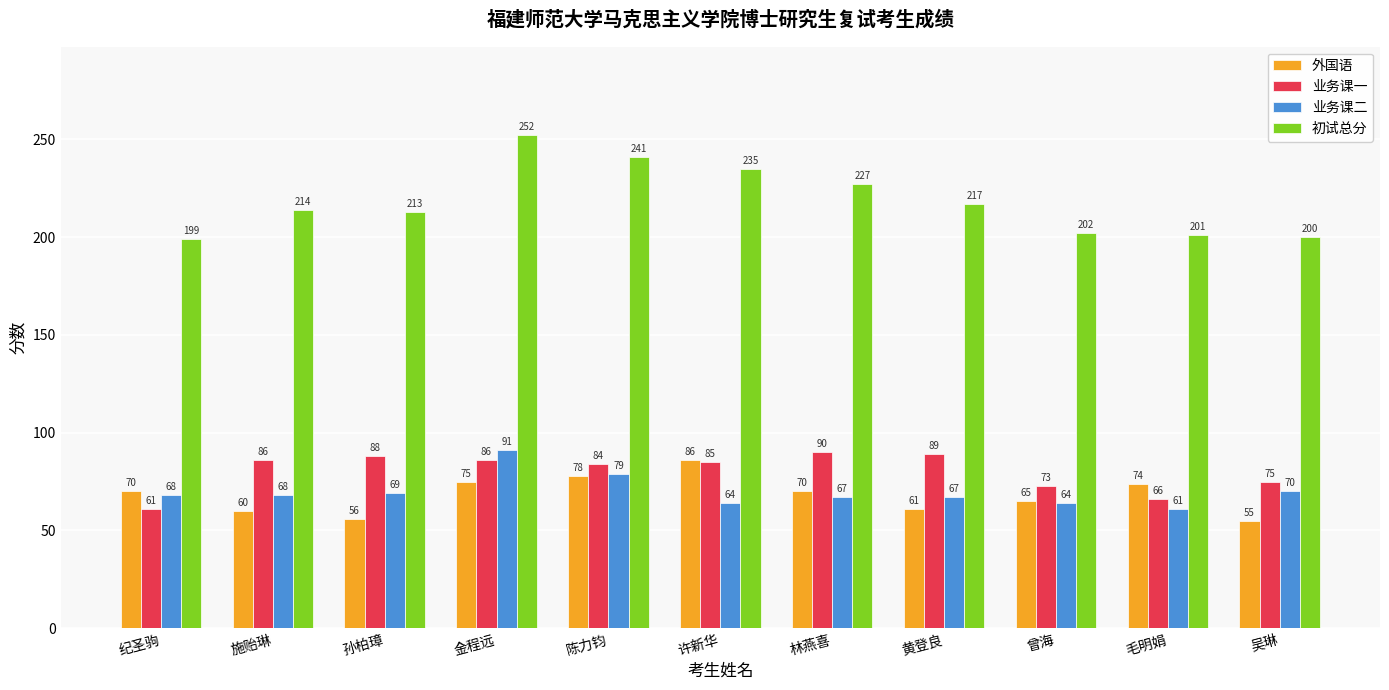

Rank the series by their maximum value, from lowest to highest.

外国语, 业务课一, 业务课二, 初试总分